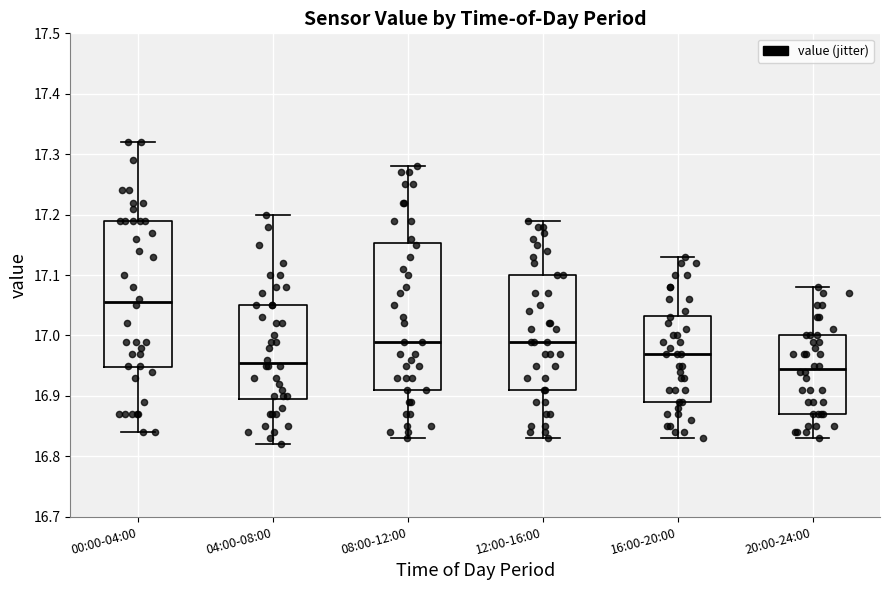

Reading left to right, transcribe this box plot: for each box, give where its median line is, the range the box spans, and where its two whiskers end, as read against the y-axis. The values are not printed on the chart, so give them approximately, as read against the axis.

00:00-04:00: median 17.06, box 16.95 to 17.19, whiskers 16.84 to 17.32
04:00-08:00: median 16.96, box 16.90 to 17.05, whiskers 16.82 to 17.20
08:00-12:00: median 16.99, box 16.91 to 17.15, whiskers 16.83 to 17.28
12:00-16:00: median 16.99, box 16.91 to 17.10, whiskers 16.83 to 17.19
16:00-20:00: median 16.97, box 16.89 to 17.03, whiskers 16.83 to 17.13
20:00-24:00: median 16.95, box 16.87 to 17.00, whiskers 16.83 to 17.08